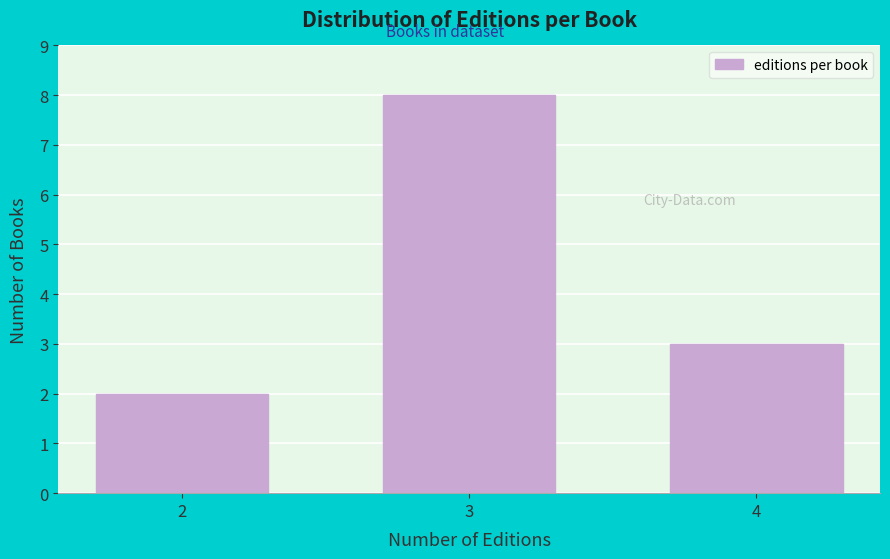

Reading left to right, extract all data points from this chart.

2=2	3=8	4=3